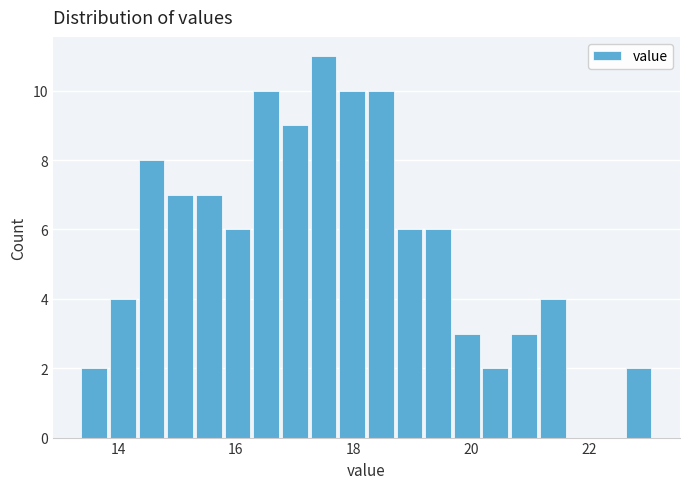

Around what value on the x-axis is the tallest bar? Give the approximate position of its centre, as read against the axis.

17.4